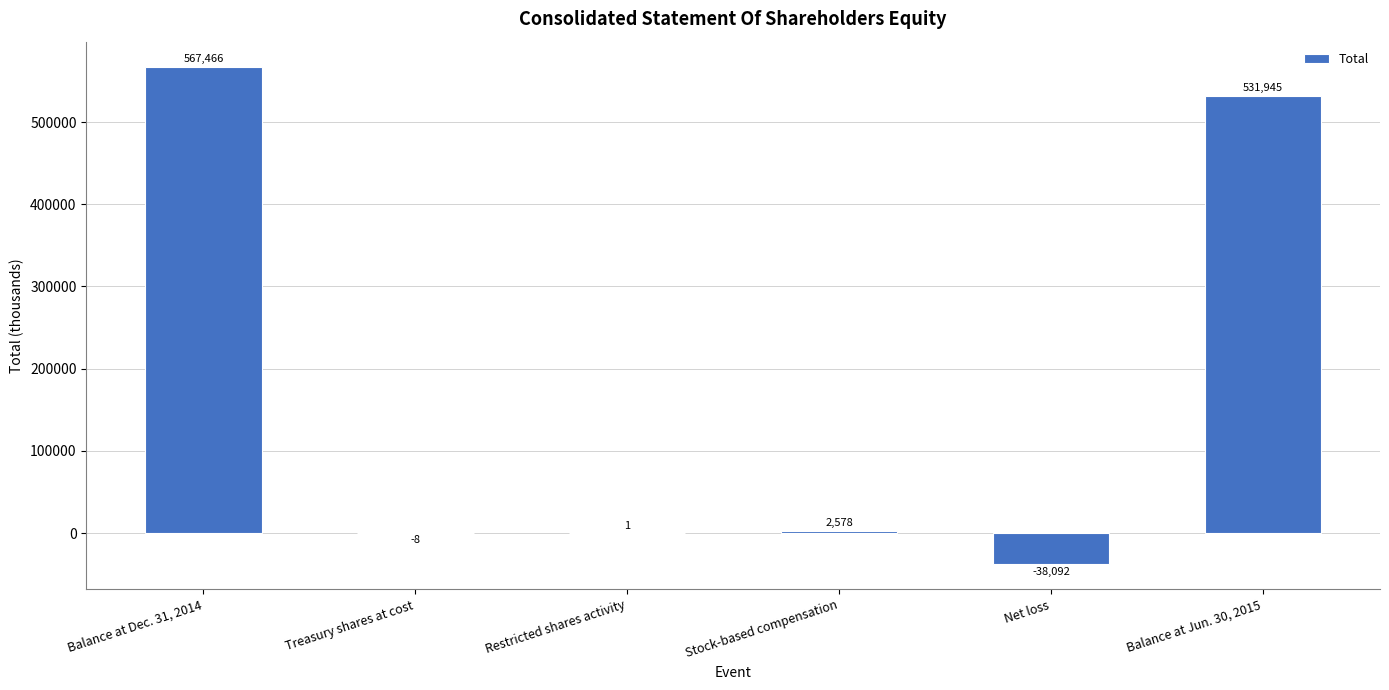

How many distinct data groups are displayed?

1